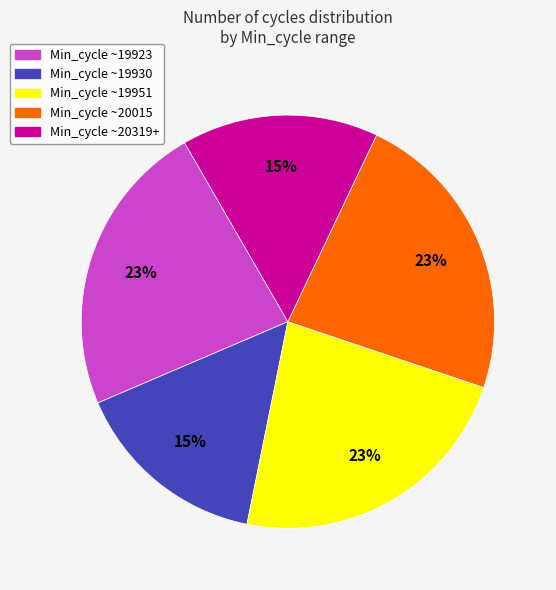

To the nearest percent, what portion does Min_cycle ~20015 represent?

23%